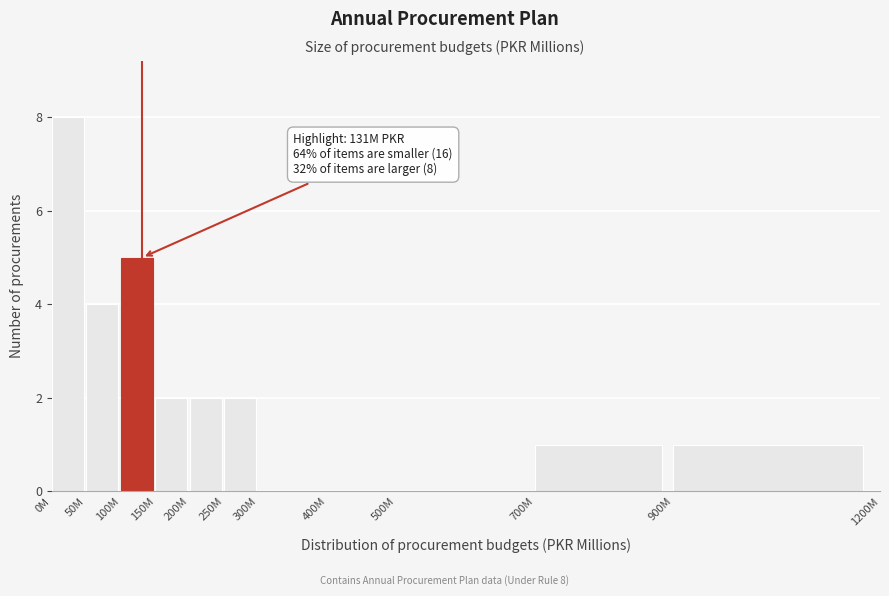

Reading right to left, list all the values displayed in this chart.

900M=1	700M=1	500M=0	400M=0	300M=0	250M=2	200M=2	150M=2	100M=5	50M=4	0M=8